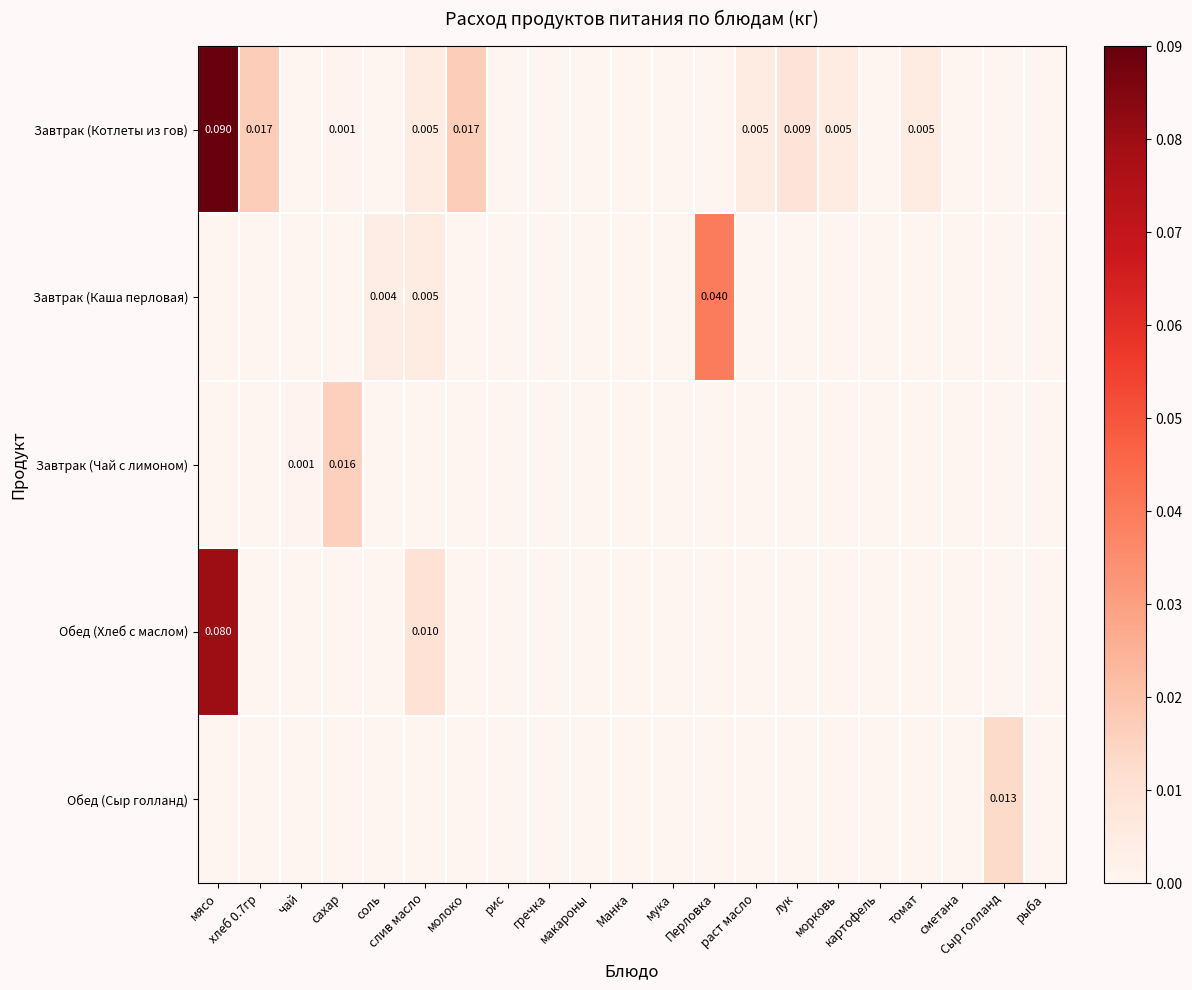

List the labels in order of Завтрак (Котлеты из гов) value, largest first.

мясо, хлеб 0.7гр, молоко, лук, слив масло, раст масло, морковь, томат, сахар, чай, соль, рис, гречка, макароны, Манка, мука, Перловка, картофель, сметана, Сыр голланд, рыба